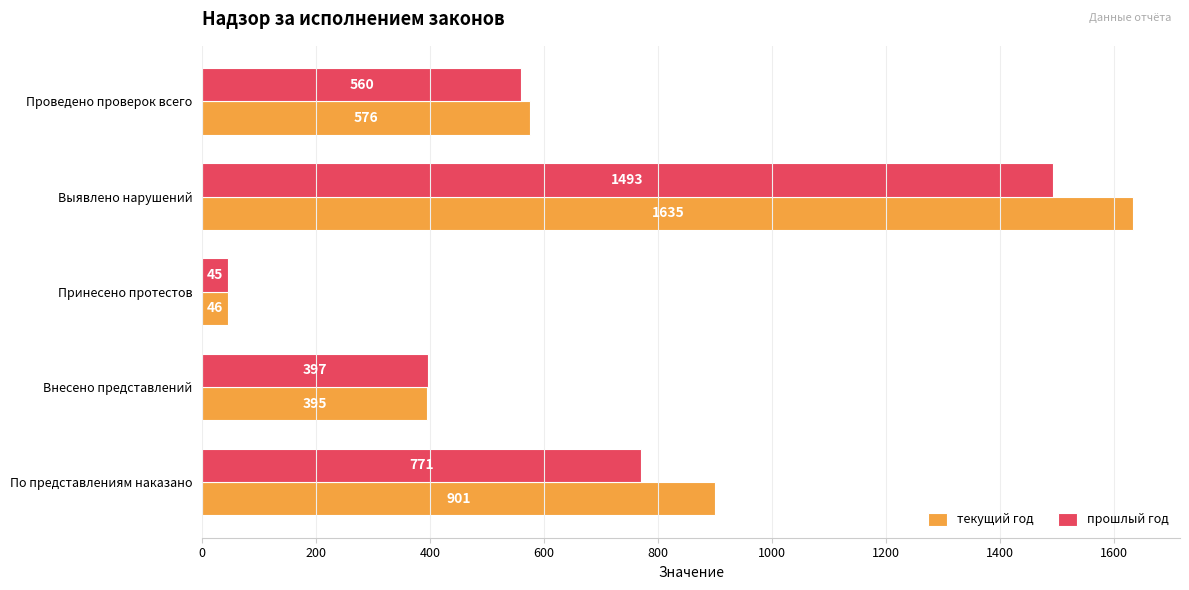

What is the maximum value shown in the chart?

1635